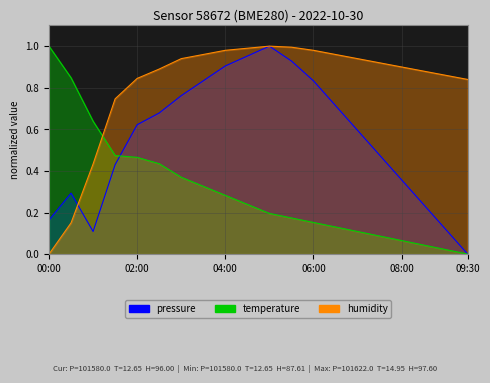

How many lines are shown in the chart?

3